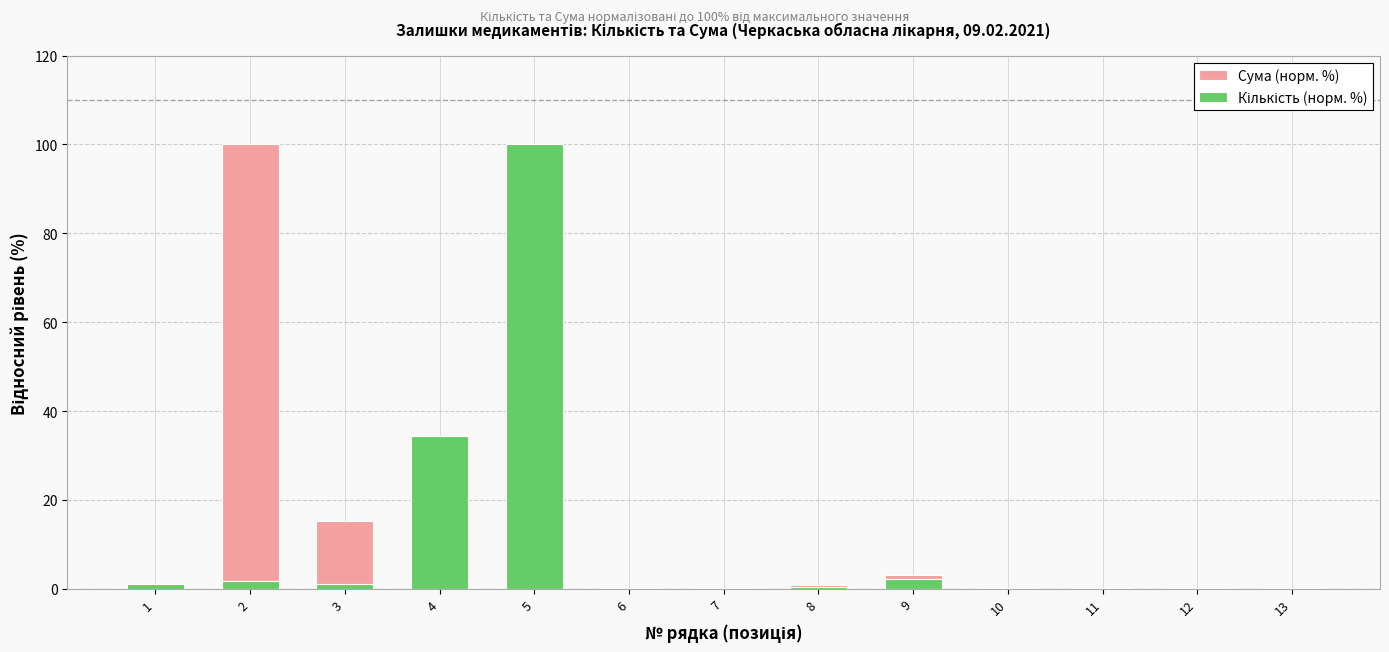

How many categories are shown in the chart?

13